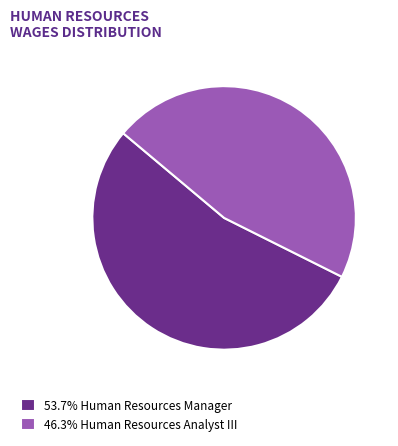

What is the ratio of the value at 46.3% Human Resources Analyst III to the value at 53.7% Human Resources Manager?

0.9